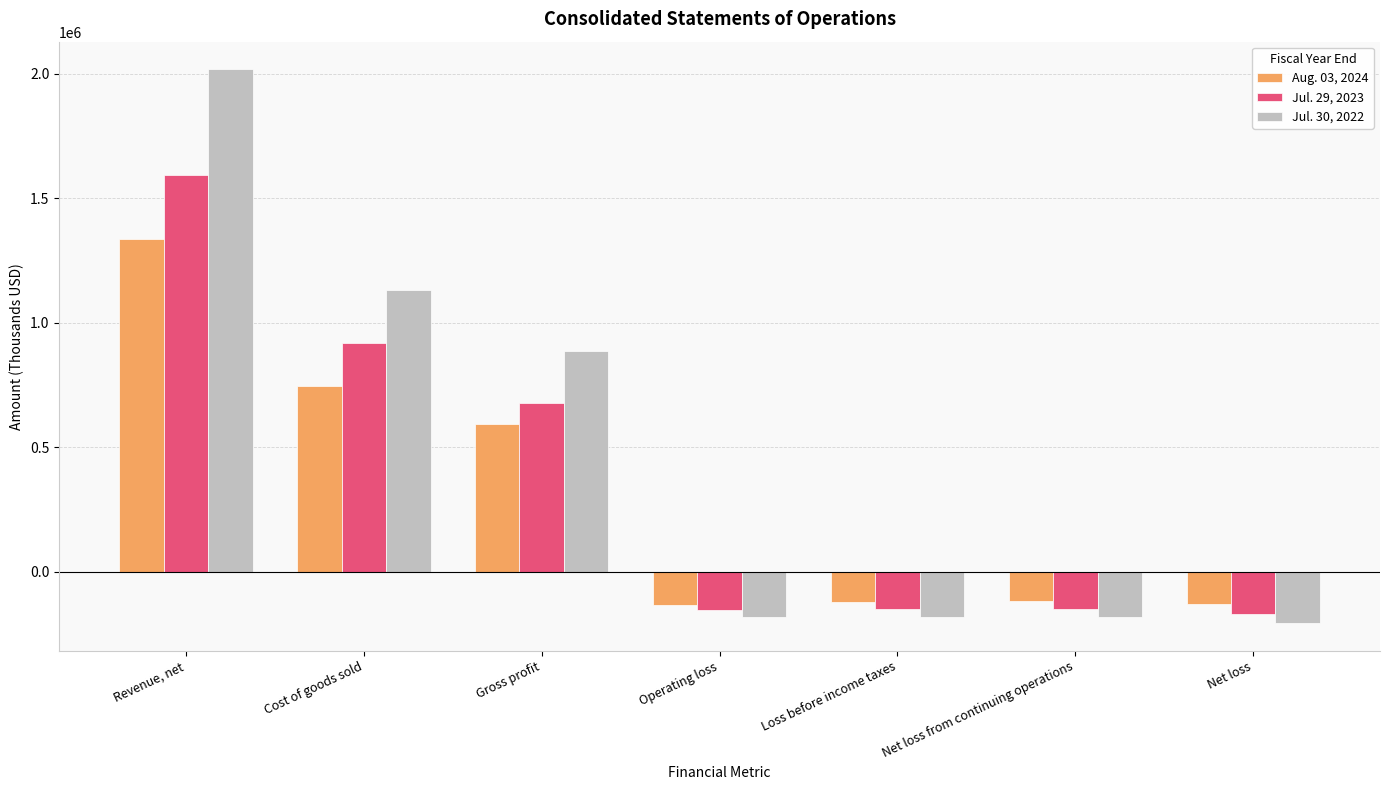

How many positive values does the Aug. 03, 2024 series have?

3